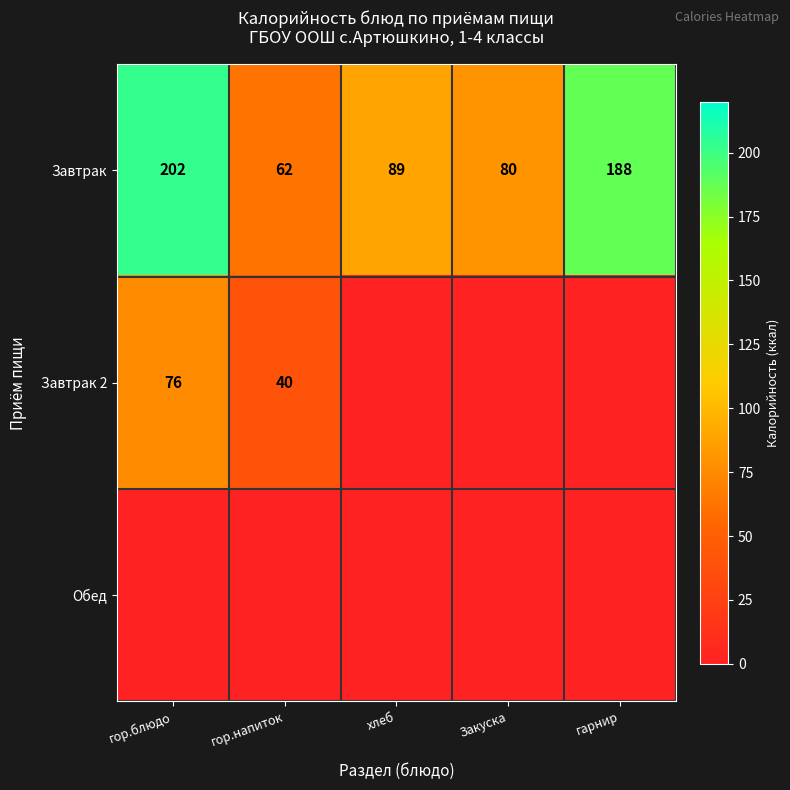

Where does the Завтрак series first go above 89?

гор.блюдо